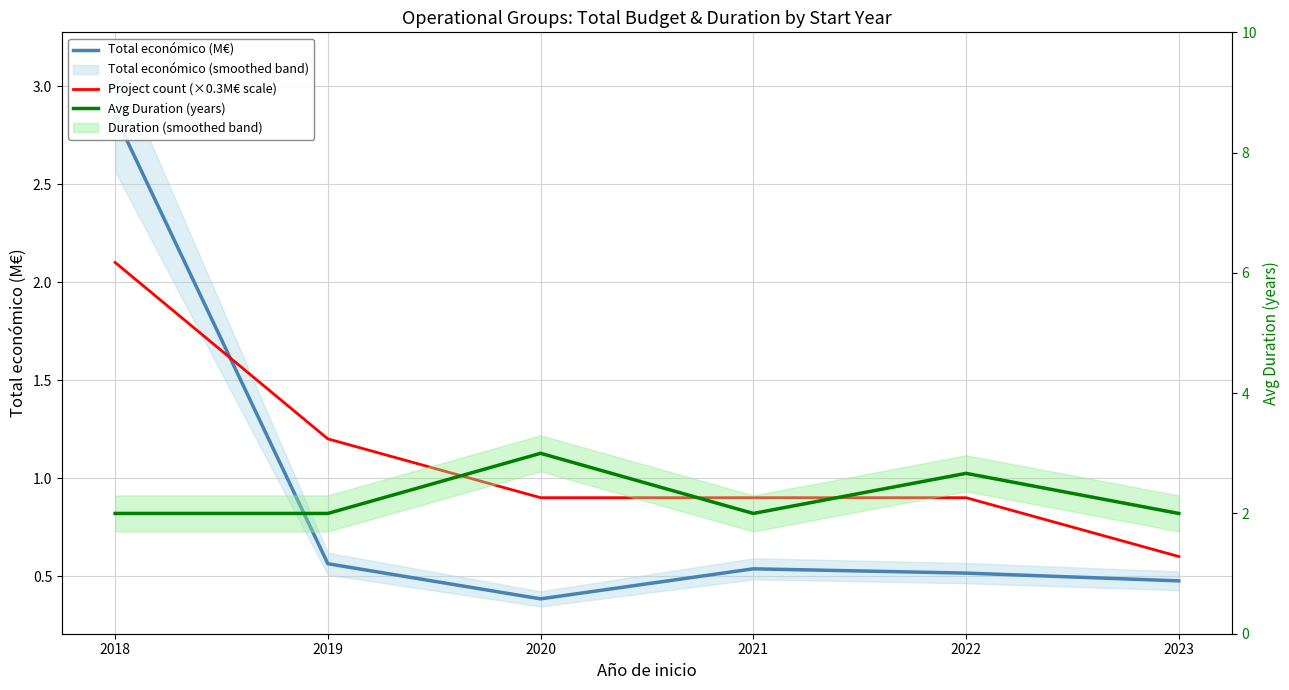

How many interior local peaks does the Total económico (M€) series have?

1